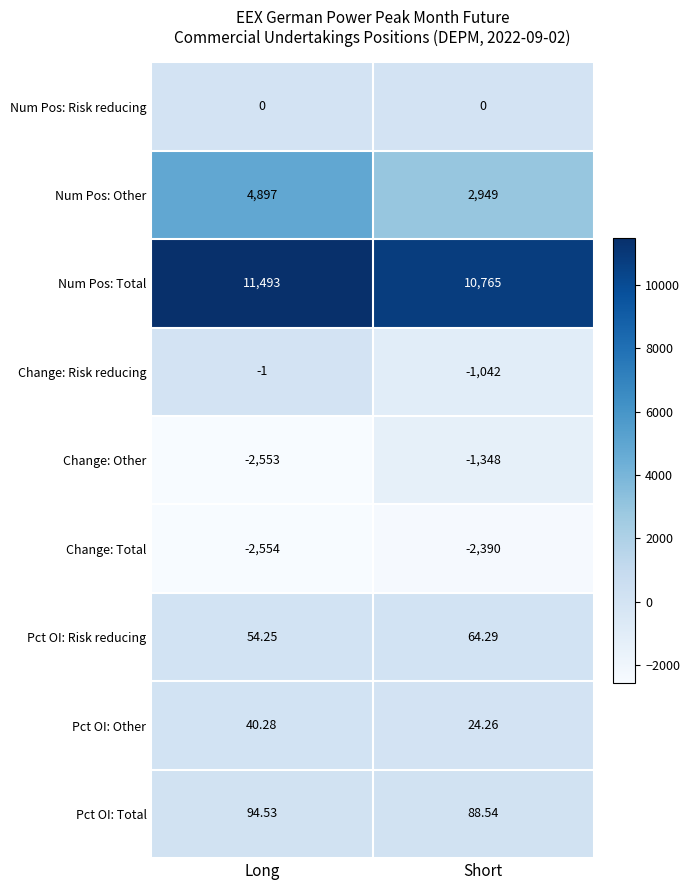

Which category has the highest value across all series?

Long